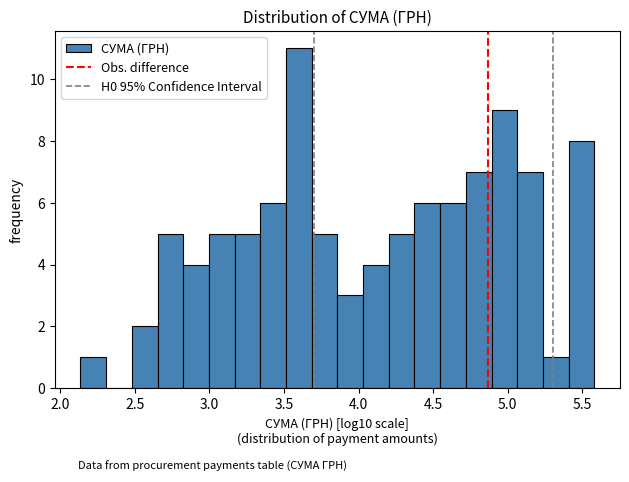

Around what value on the x-axis is the tallest bar? Give the approximate position of its centre, as read against the axis.

3.60